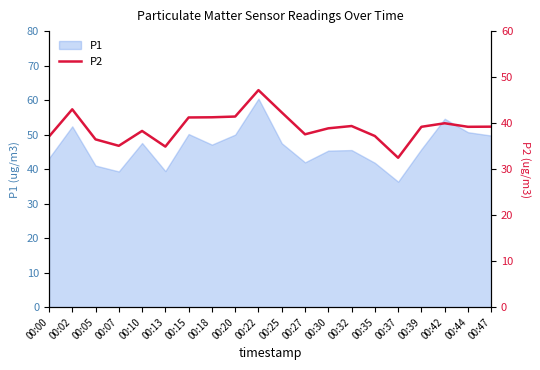

How many lines are shown in the chart?

1